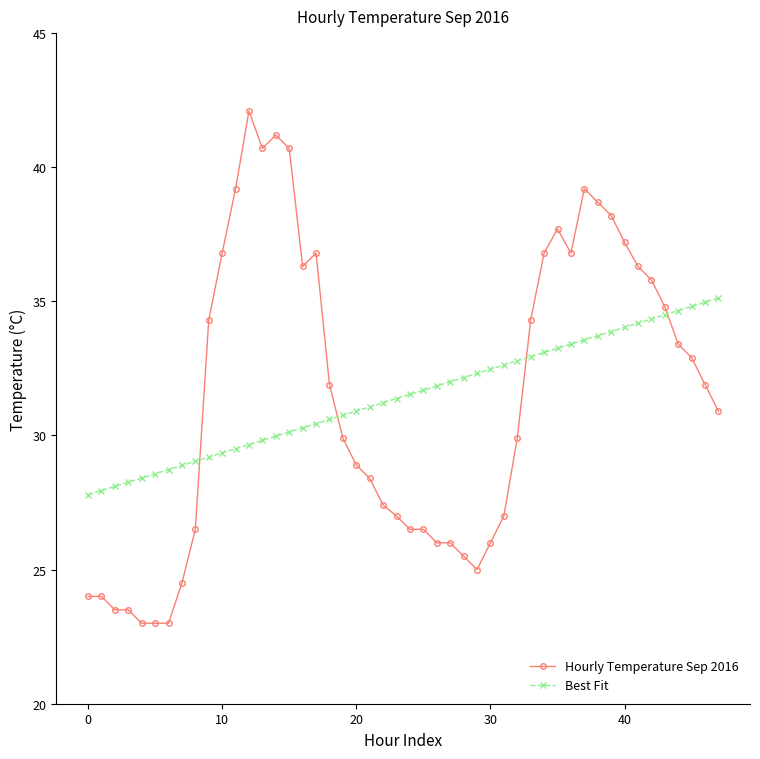

How many lines are shown in the chart?

2